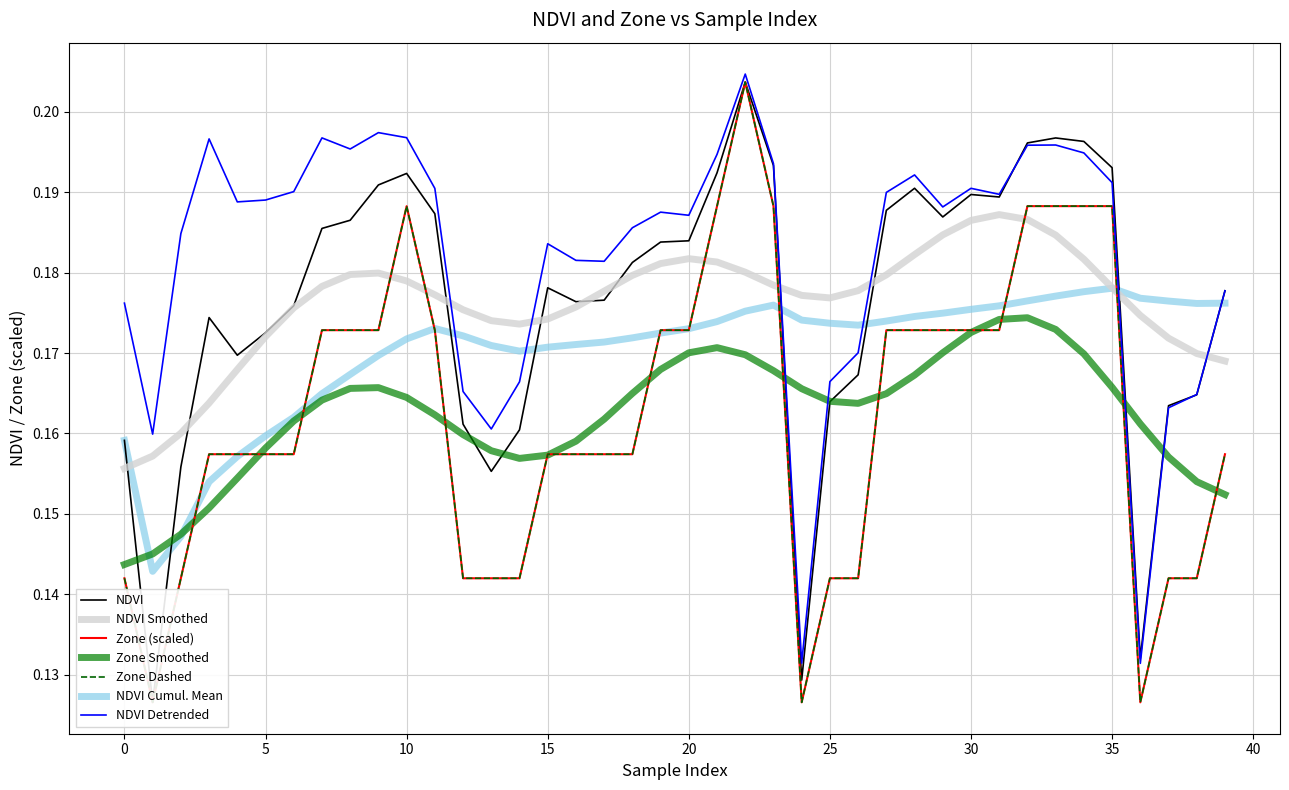

The value of NDVI Smoothed at 10 is 0.1. True or false?

False